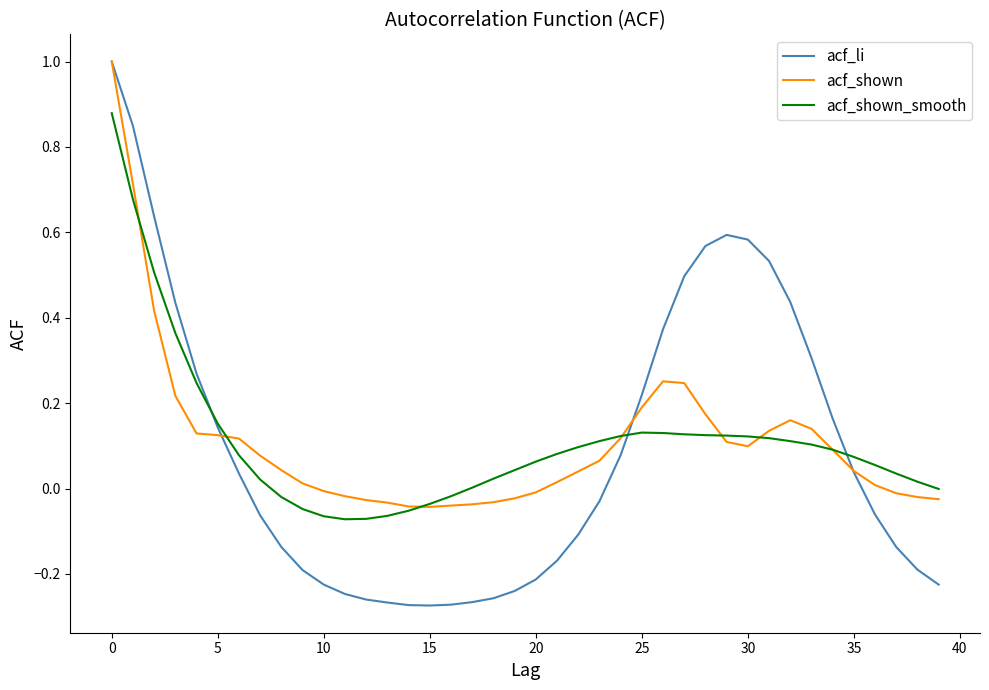

Which series has the largest range (max minus min)?

acf_li